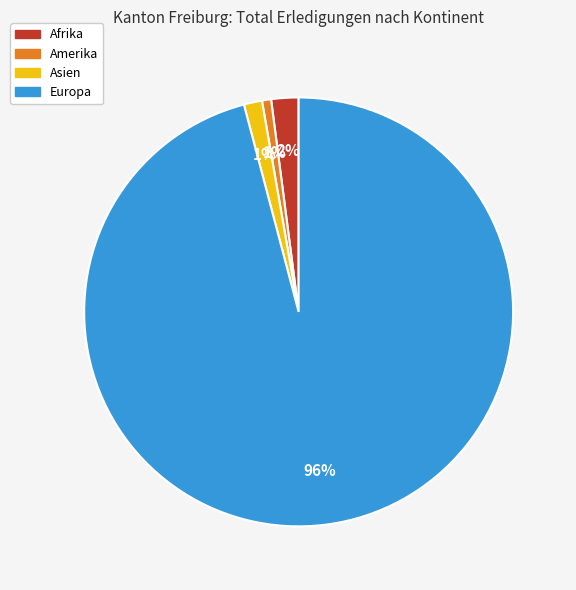

To the nearest percent, what percentage of the pie is Amerika?

1%